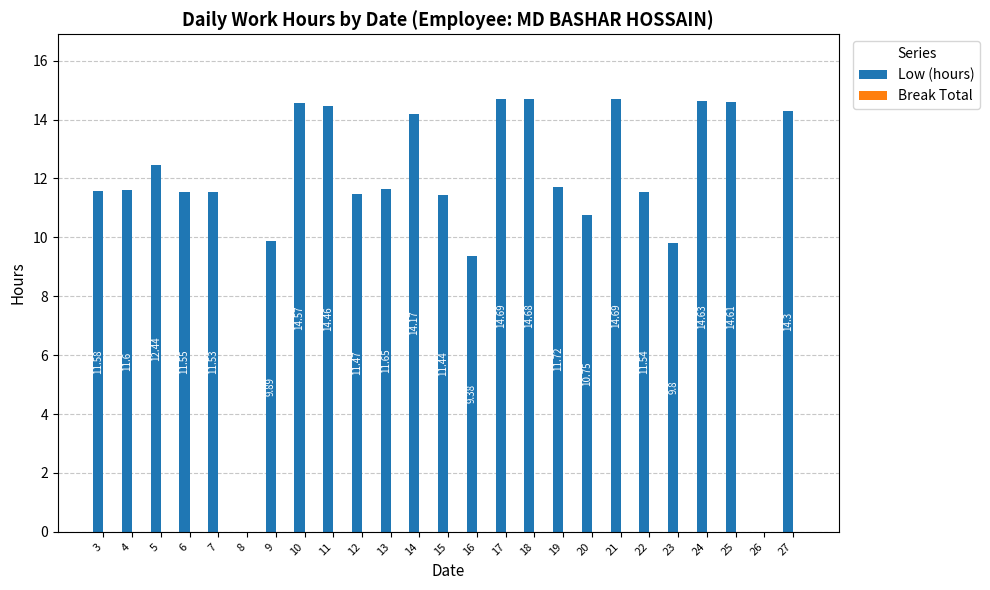

What is the sum of the values at 22 and 8?

11.5